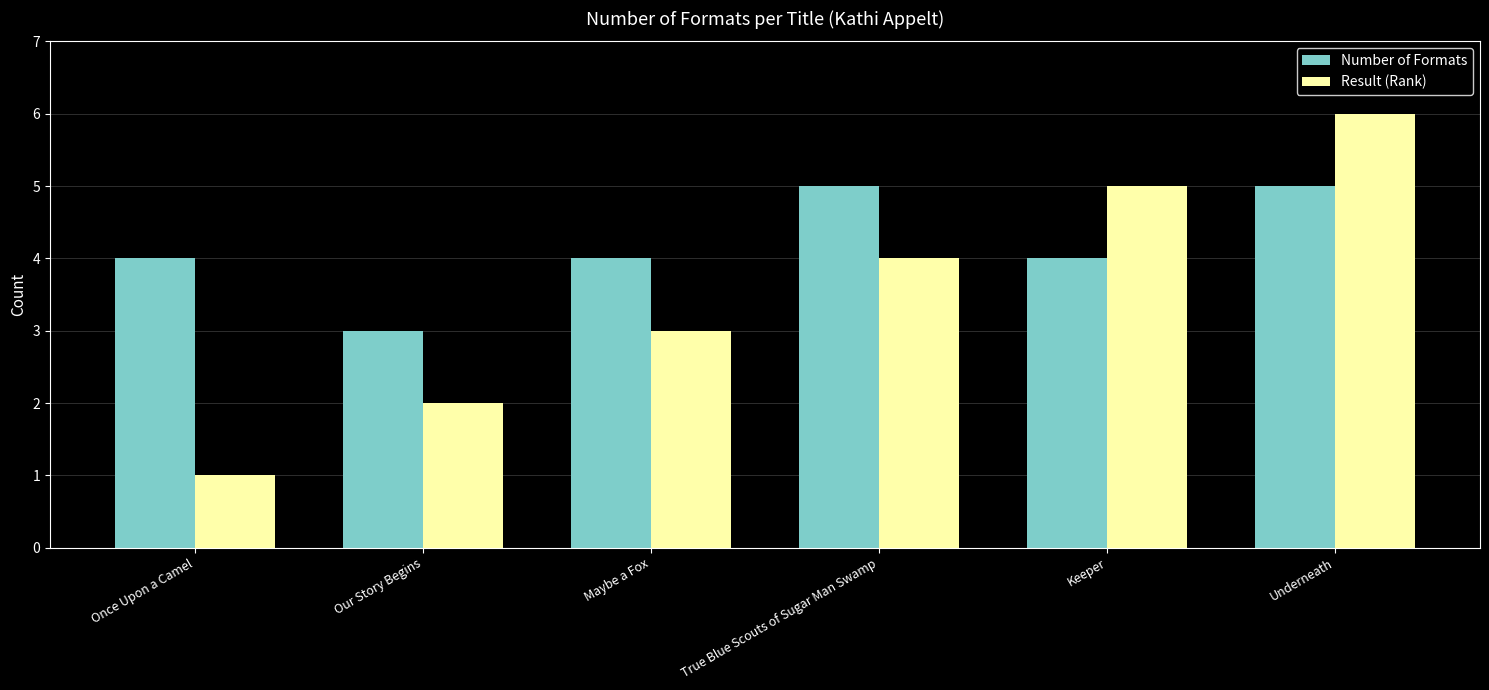

What is the total value across all series at Underneath?

11